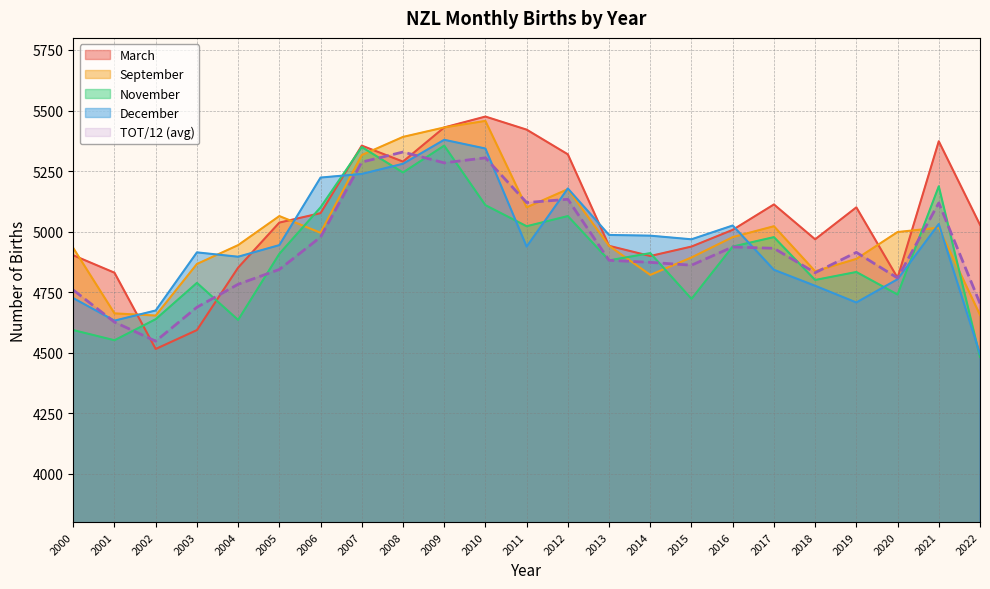

What is the difference between the maximum and minimum values in the March series?

960.0